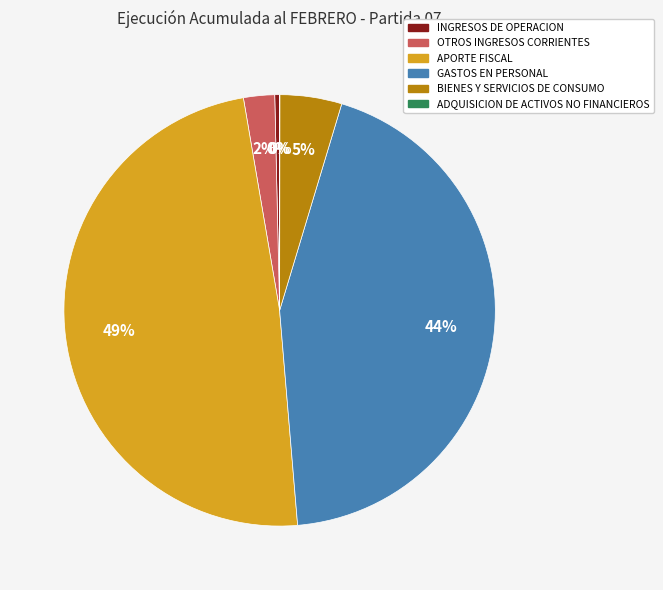

Which slice is the largest?

APORTE FISCAL